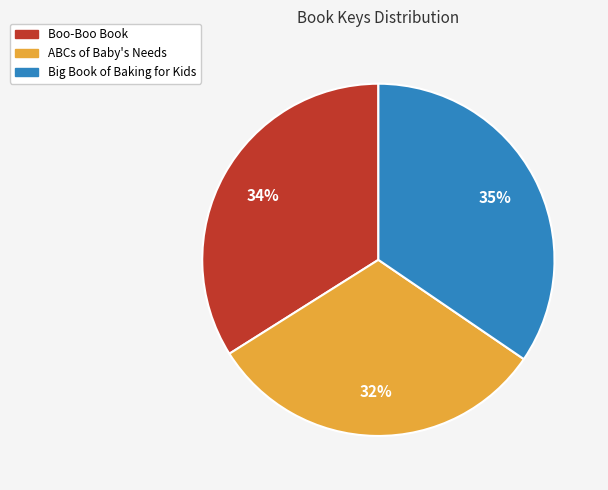

Does ABCs of Baby's Needs account for over 50% of the chart?

No